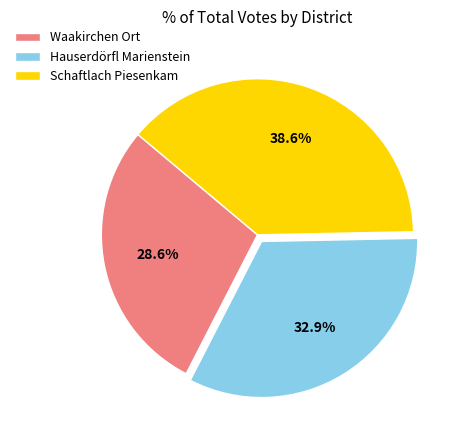

How many slices are in this pie chart?

3